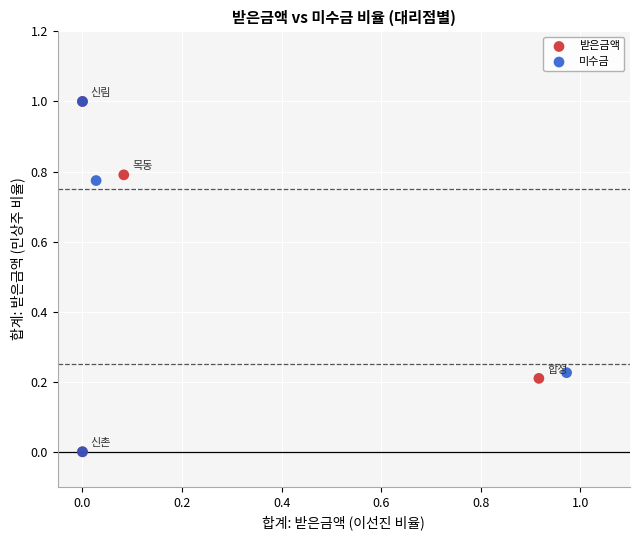

What are all the series names shown in the legend?

받은금액, 미수금